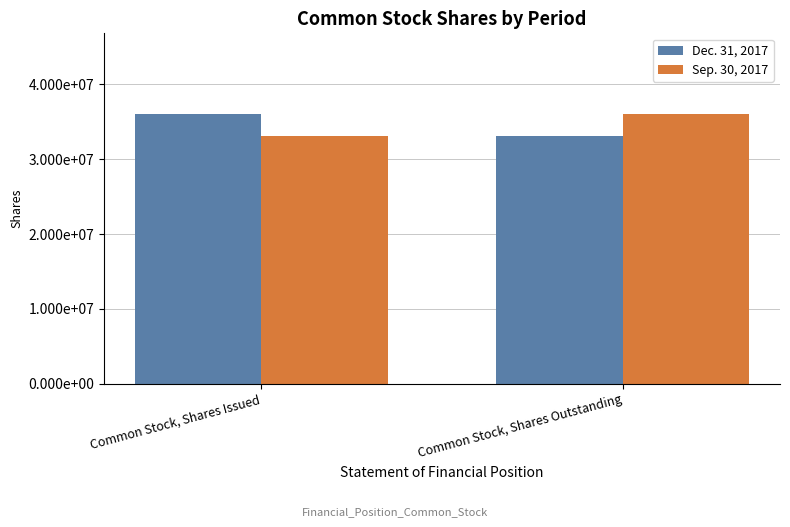

Are the bars grouped side by side (vs. stacked)?

Yes